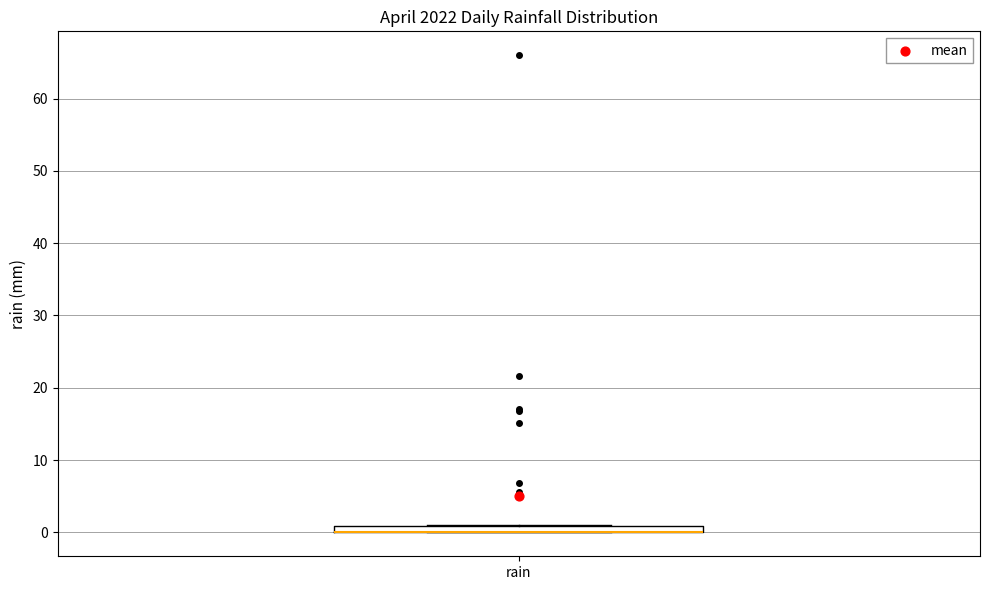

Where is the lower edge of the box for rain on the y-axis? The values are not printed on the chart, so give them approximately, as read against the axis.

0